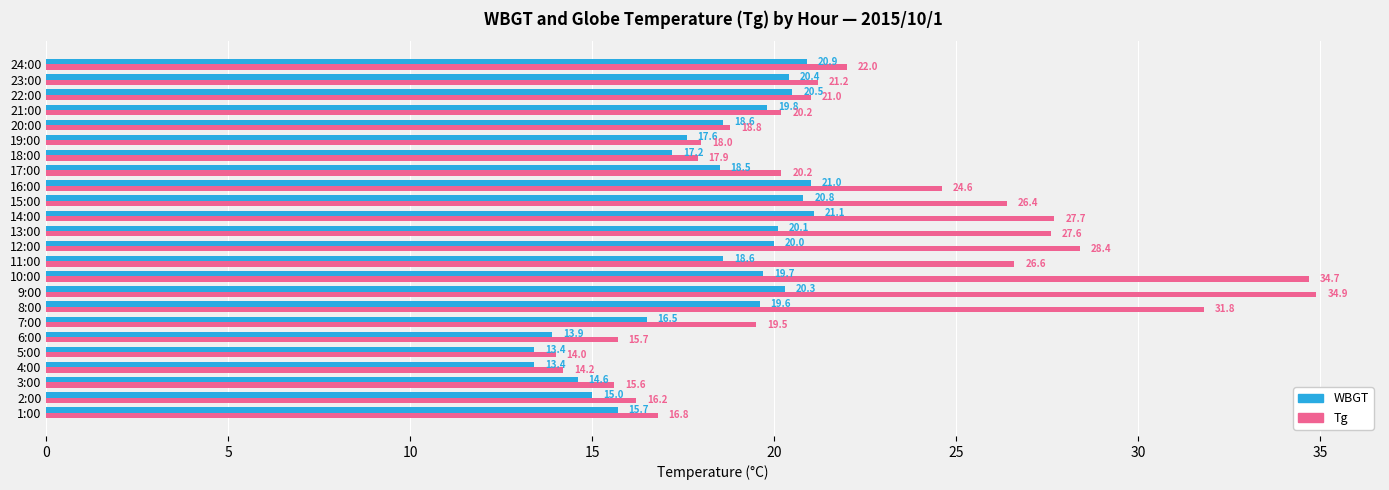

What is the sum of all Tg values?

534.0